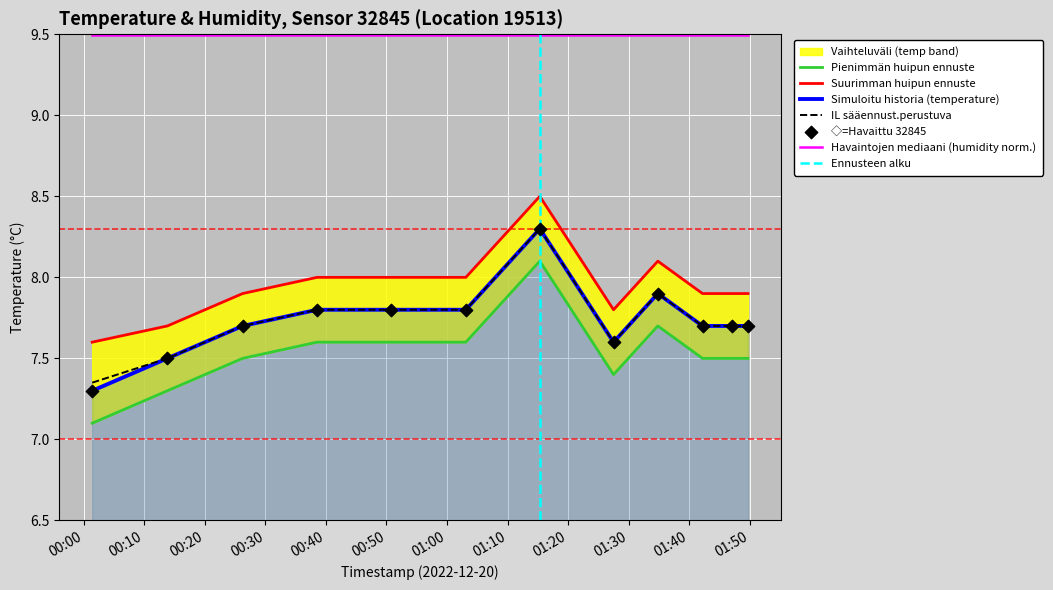

Which has a higher value, 2022-12-20T01:47:10 or 2022-12-20T01:27:31?

2022-12-20T01:47:10